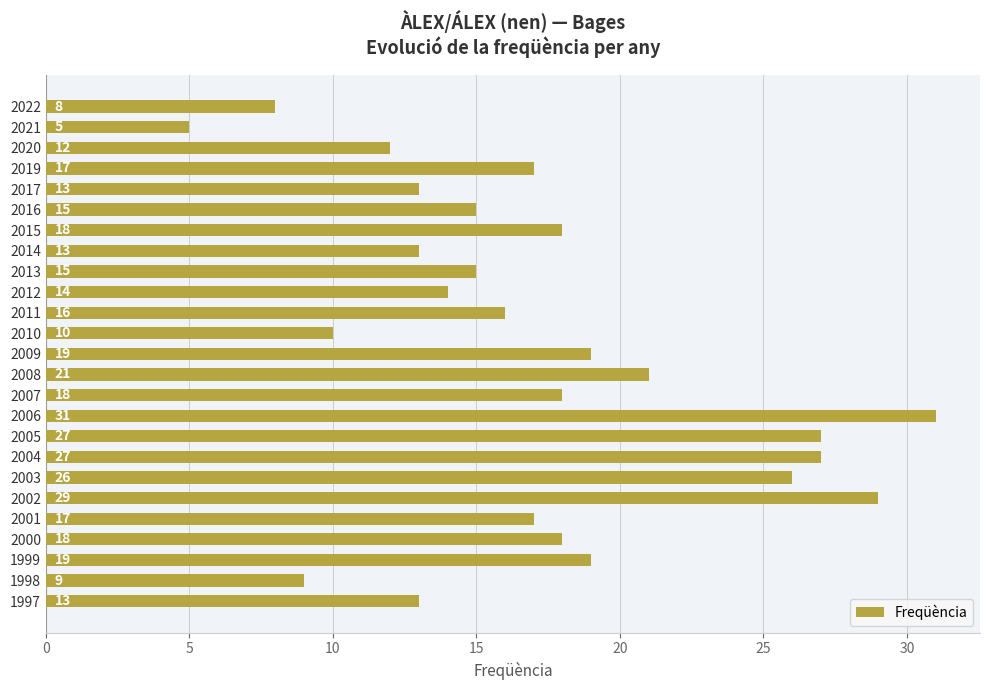

Reading top to bottom, list all the values displayed in this chart.

8	5	12	17	13	15	18	13	15	14	16	10	19	21	18	31	27	27	26	29	17	18	19	9	13